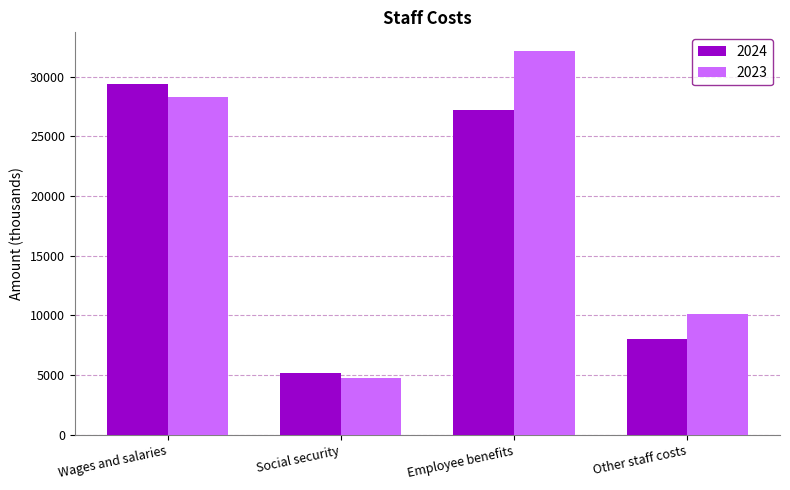

What is the difference between the highest and lowest values at Wages and salaries?

1115